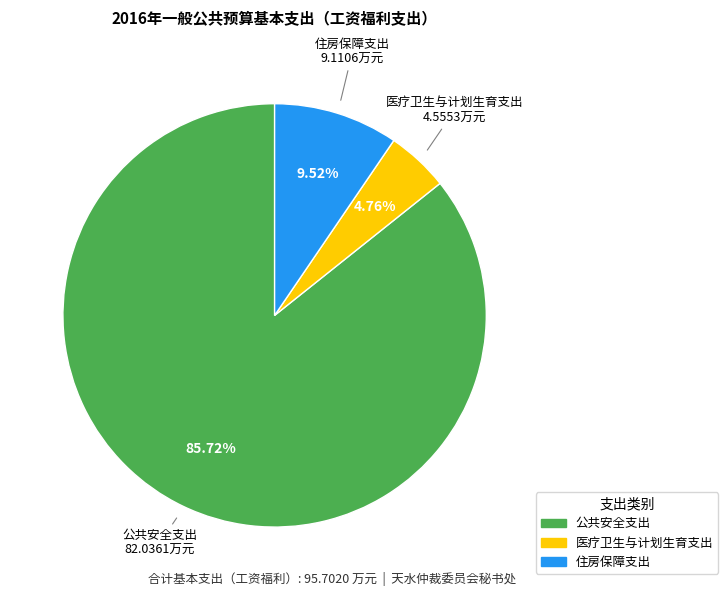

The 医疗卫生与计划生育支出 slice represents 5% of the pie. True or false?

True